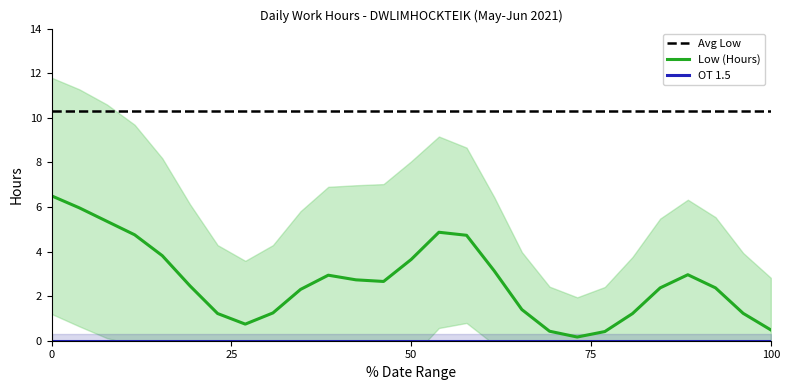

True or false: OT 1.5 has more than 1 points higher than both neighbors.

False